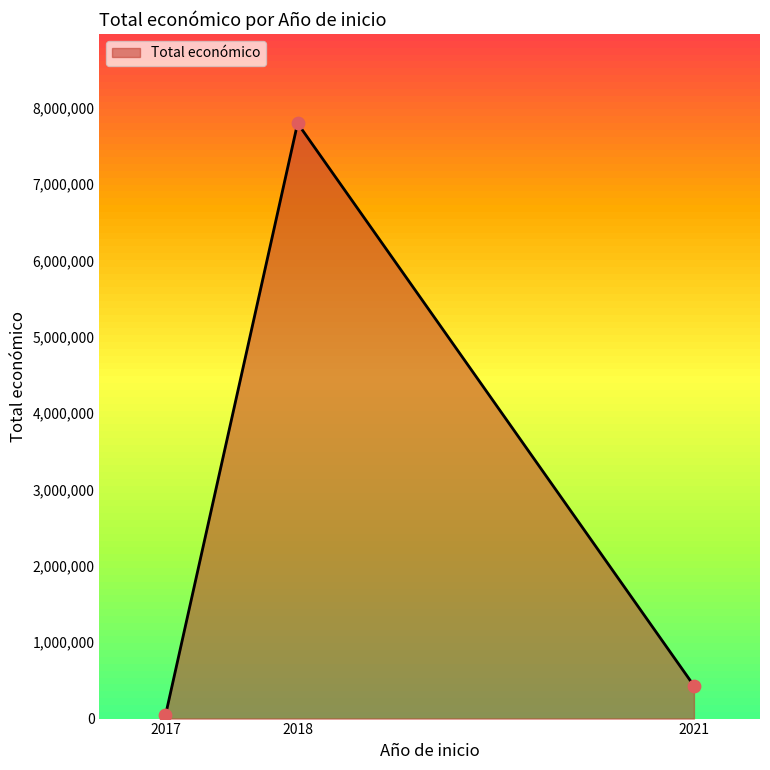

What is the ratio of the value at 2021 to the value at 2018?

0.1